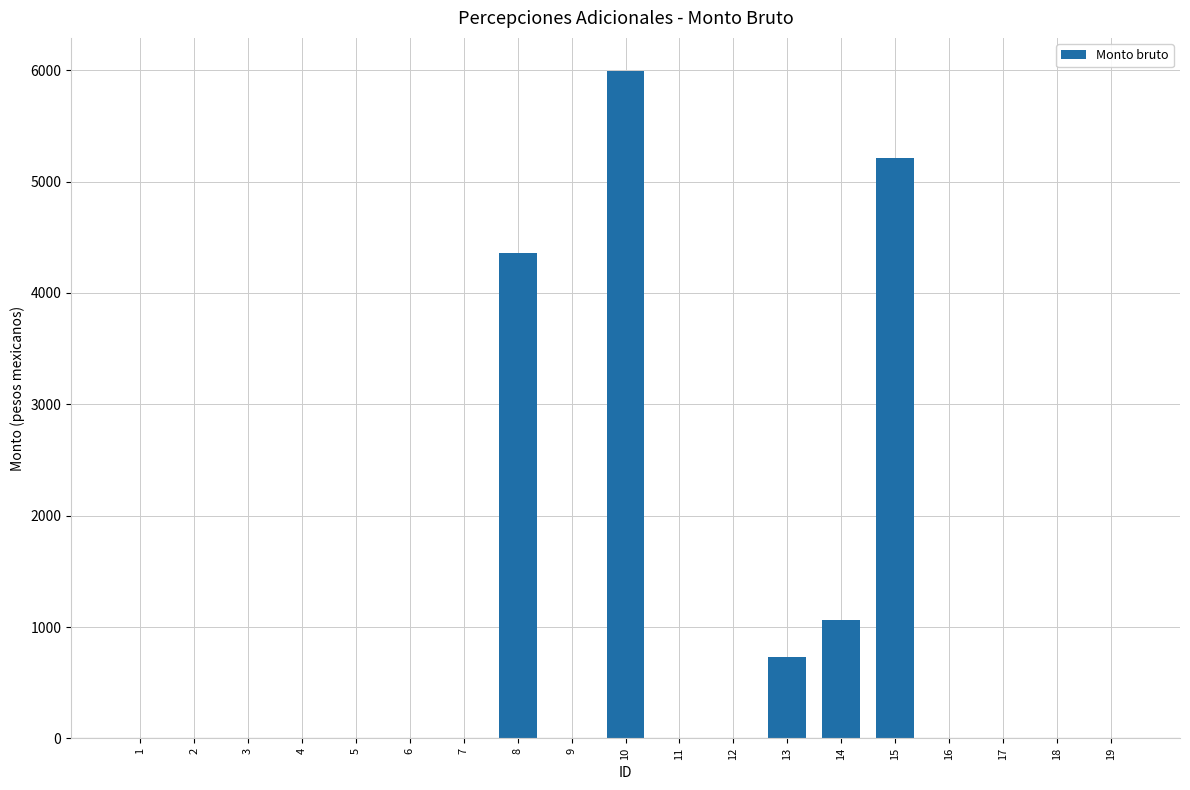

Between 3 and 10, which is larger?

10